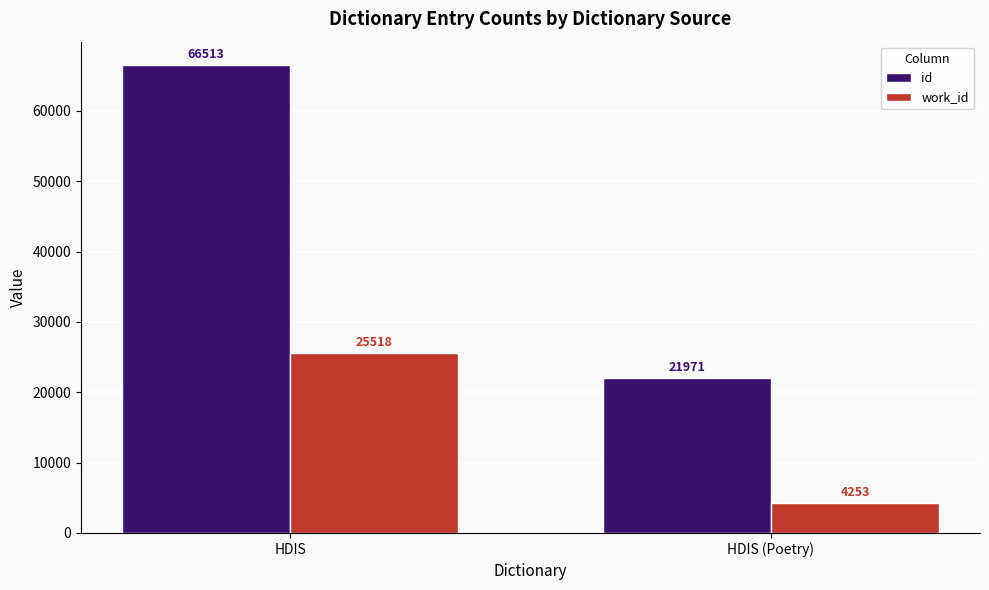

How many groups of bars are there?

2